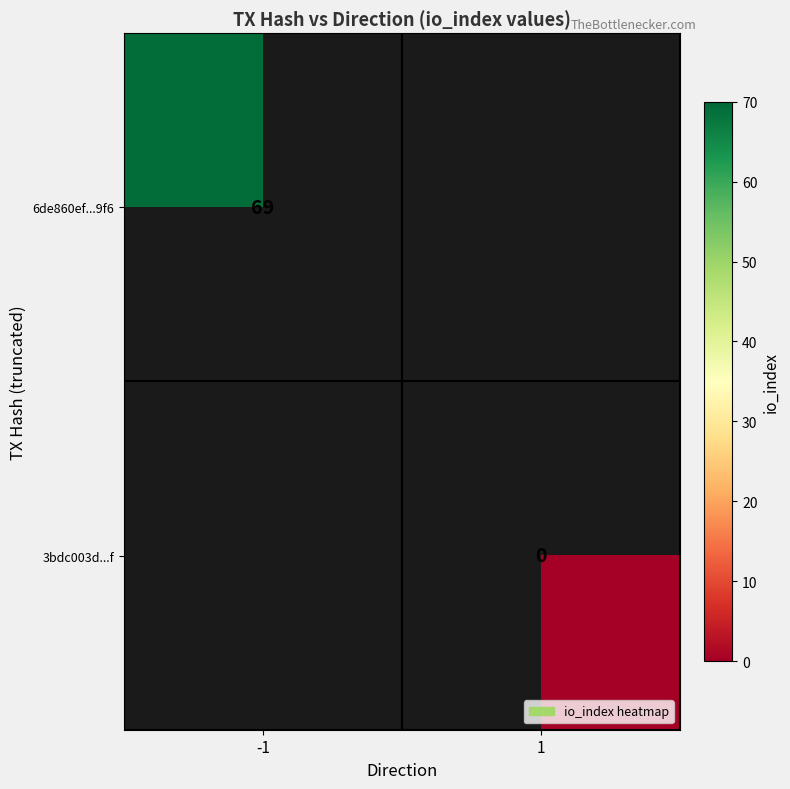

At how many categories does at least one series exceed 37?

1